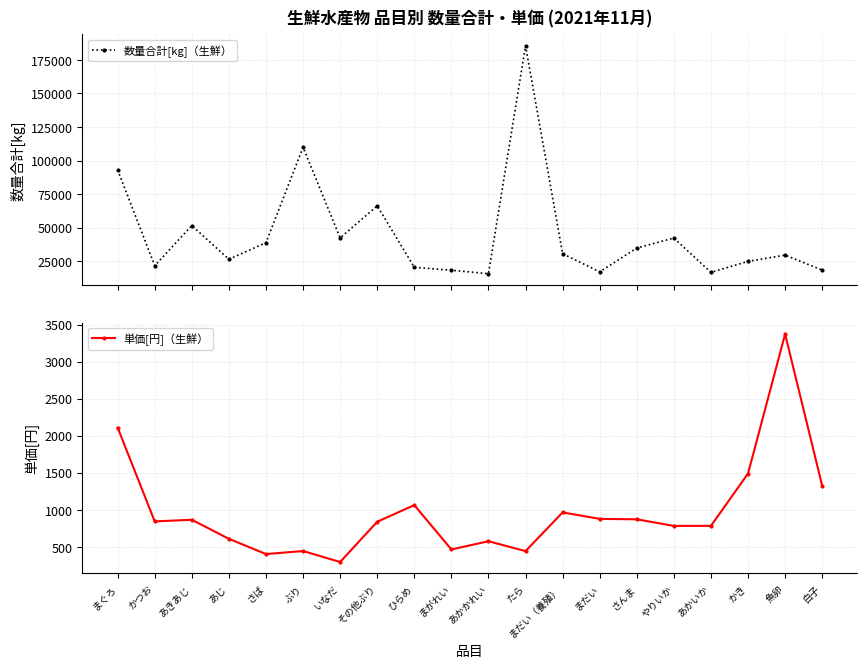

How many lines are shown in the chart?

2